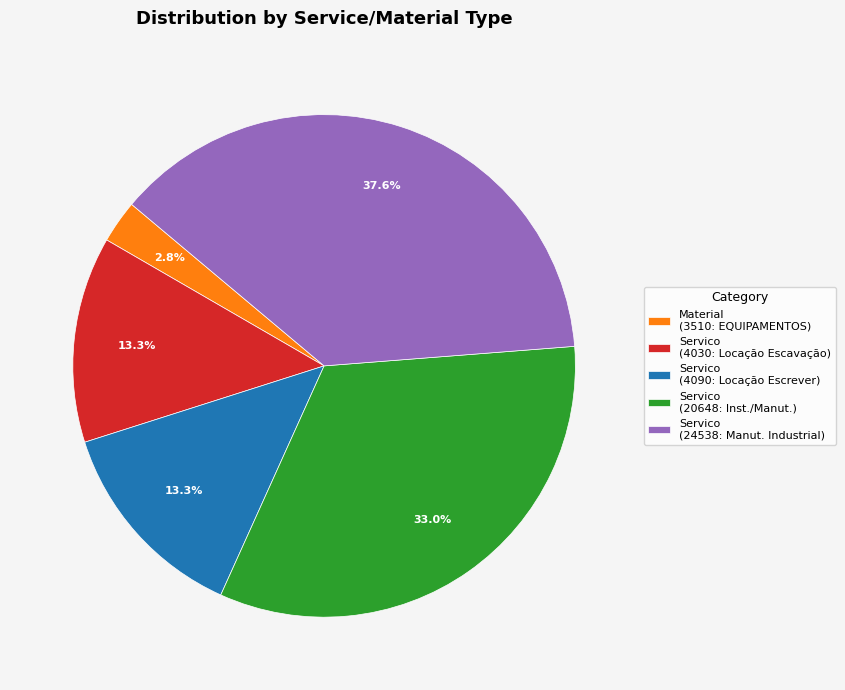

Which category has the smallest portion of the pie?

Material (3510: EQUIPAMENTOS)